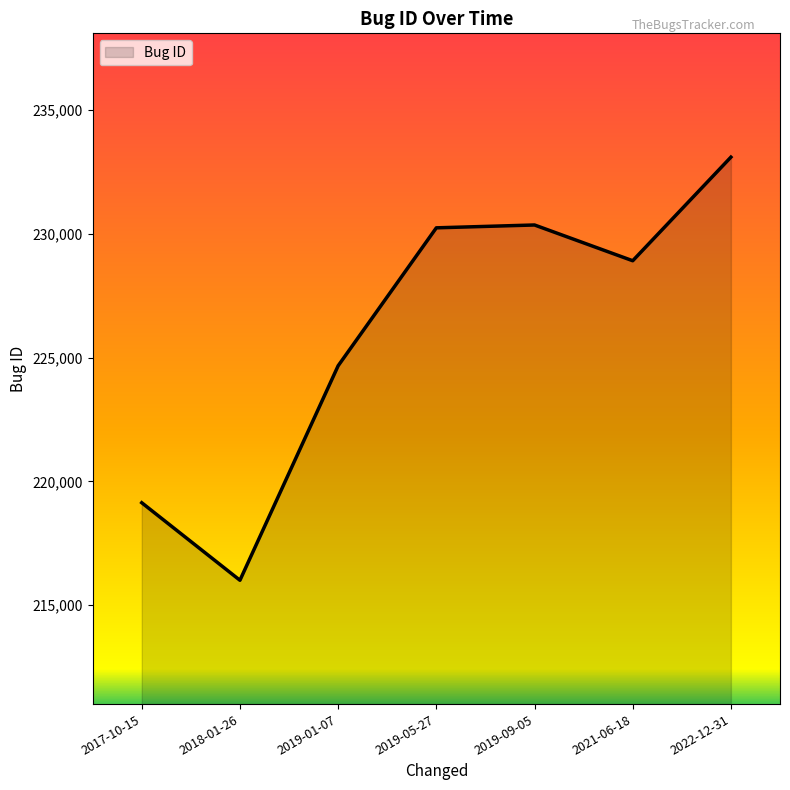

Reading left to right, extract all data points from this chart.

219139	216008	224669	230240	230355	228911	233094